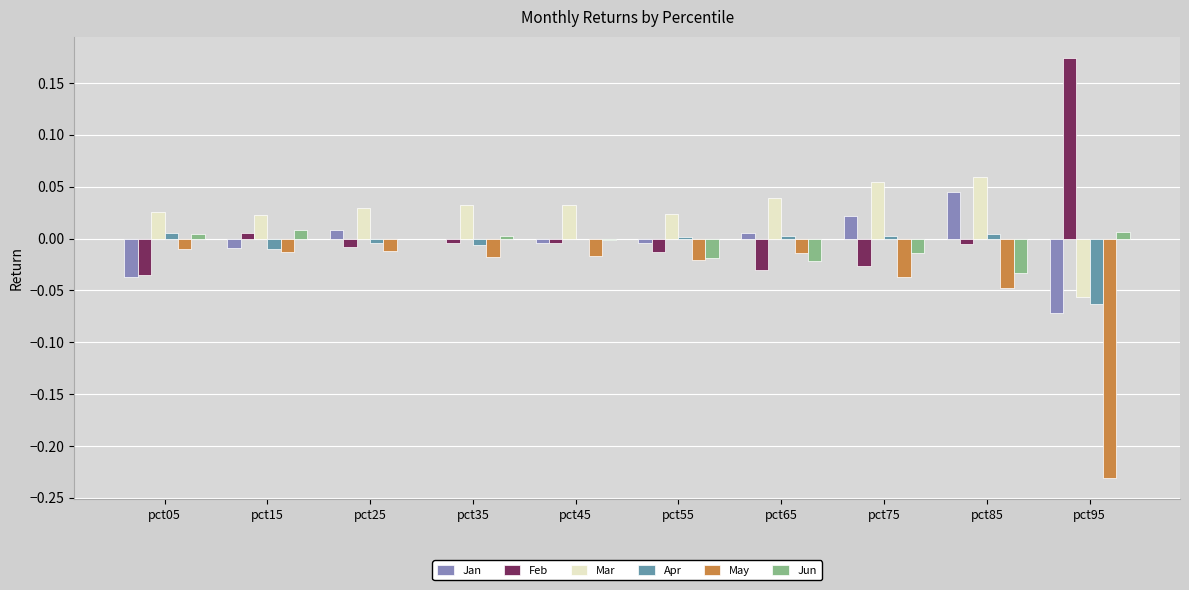

How many groups of bars are there?

10